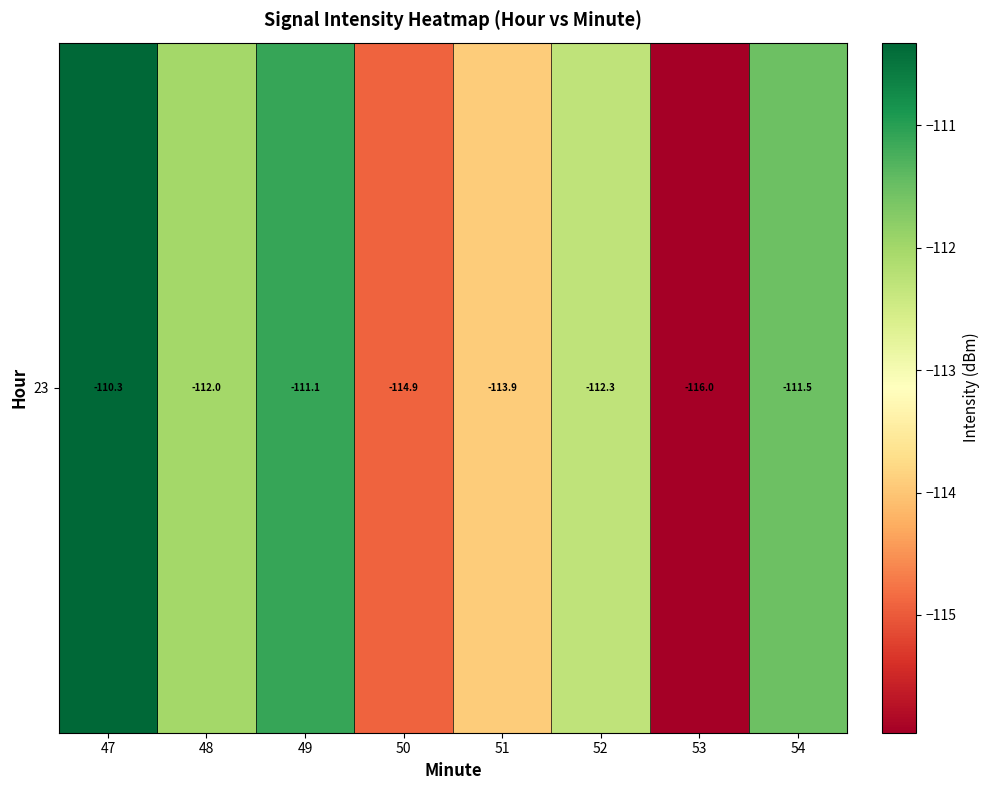

What is the difference between the maximum and minimum values?

5.6